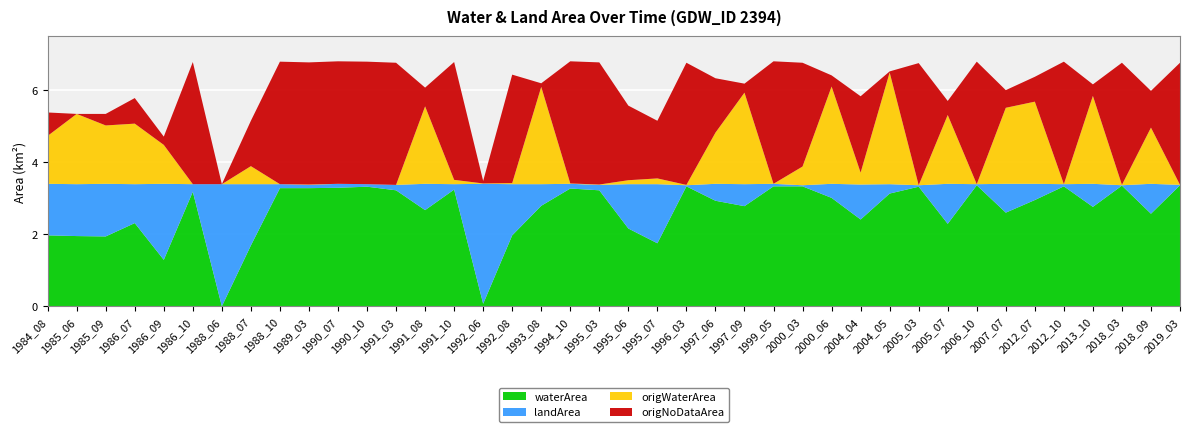

Reading left to right, extract all data points from this chart.

waterArea: 1984_08=2.0	1985_06=1.9	1985_09=1.9	1986_07=2.3	1986_09=1.3	1986_10=3.2	1988_06=0.0	1988_07=1.7	1988_10=3.3	1989_03=3.3	1990_07=3.3	1990_10=3.3	1991_03=3.2	1991_08=2.7	1991_10=3.2	1992_06=0.1	1992_08=2.0	1993_08=2.8	1994_10=3.3	1995_03=3.2	1995_06=2.2	1995_07=1.8	1996_03=3.3	1997_06=2.9	1997_09=2.8	1999_05=3.3	2000_03=3.3	2000_06=3.0	2004_04=2.4	2004_05=3.1	2005_03=3.3	2005_07=2.3	2006_10=3.4	2007_07=2.6	2012_07=3.0	2012_10=3.3	2013_10=2.8	2018_03=3.4	2018_09=2.6	2019_03=3.4
landArea: 1984_08=1.4	1985_06=1.4	1985_09=1.5	1986_07=1.1	1986_09=2.1	1986_10=0.2	1988_06=3.4	1988_07=1.7	1988_10=0.1	1989_03=0.1	1990_07=0.1	1990_10=0.1	1991_03=0.1	1991_08=0.7	1991_10=0.1	1992_06=3.3	1992_08=1.4	1993_08=0.6	1994_10=0.1	1995_03=0.1	1995_06=1.2	1995_07=1.6	1996_03=0.0	1997_06=0.5	1997_09=0.6	1999_05=0.1	2000_03=0.0	2000_06=0.4	2004_04=1.0	2004_05=0.3	2005_03=0.0	2005_07=1.1	2006_10=0.0	2007_07=0.8	2012_07=0.5	2012_10=0.1	2013_10=0.6	2018_03=0.0	2018_09=0.8	2019_03=0.0
origWaterArea: 1984_08=1.3	1985_06=1.9	1985_09=1.6	1986_07=1.7	1986_09=1.1	1986_10=0.0	1988_06=0.0	1988_07=0.5	1988_10=0.0	1989_03=0.0	1990_07=0.0	1990_10=0.0	1991_03=0.0	1991_08=2.1	1991_10=0.1	1992_06=0.0	1992_08=0.0	1993_08=2.7	1994_10=0.0	1995_03=0.0	1995_06=0.1	1995_07=0.2	1996_03=0.0	1997_06=1.4	1997_09=2.5	1999_05=0.0	2000_03=0.5	2000_06=2.7	2004_04=0.3	2004_05=3.1	2005_03=0.0	2005_07=1.9	2006_10=0.0	2007_07=2.1	2012_07=2.3	2012_10=0.0	2013_10=2.4	2018_03=0.0	2018_09=1.6	2019_03=0.0
origNoDataArea: 1984_08=0.7	1985_06=0.0	1985_09=0.3	1986_07=0.7	1986_09=0.2	1986_10=3.4	1988_06=0.0	1988_07=1.3	1988_10=3.4	1989_03=3.4	1990_07=3.4	1990_10=3.4	1991_03=3.4	1991_08=0.5	1991_10=3.3	1992_06=0.1	1992_08=3.0	1993_08=0.1	1994_10=3.4	1995_03=3.4	1995_06=2.1	1995_07=1.6	1996_03=3.4	1997_06=1.5	1997_09=0.2	1999_05=3.4	2000_03=2.9	2000_06=0.3	2004_04=2.1	2004_05=0.0	2005_03=3.4	2005_07=0.4	2006_10=3.4	2007_07=0.5	2012_07=0.7	2012_10=3.4	2013_10=0.3	2018_03=3.4	2018_09=1.0	2019_03=3.4